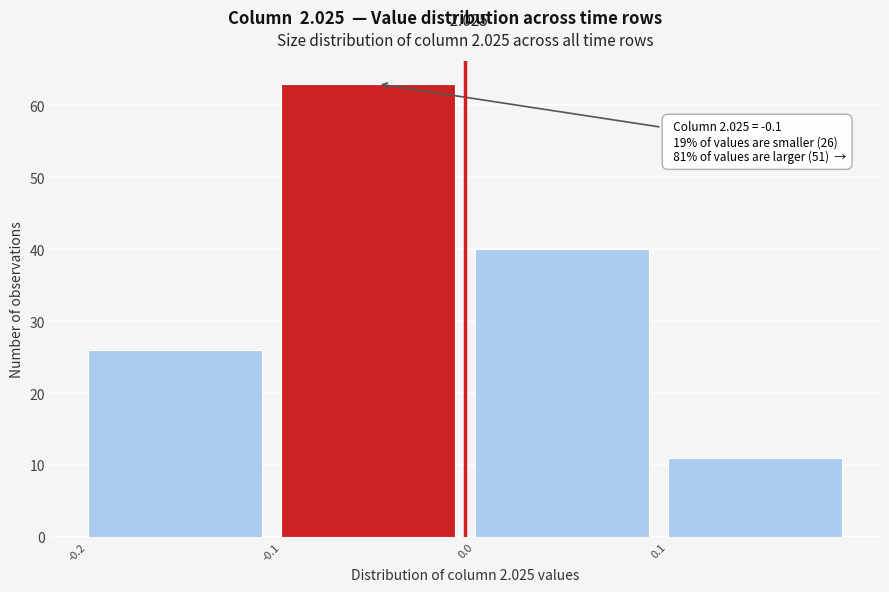

Reading left to right, what are all the values shown in this chart?

26	63	40	11